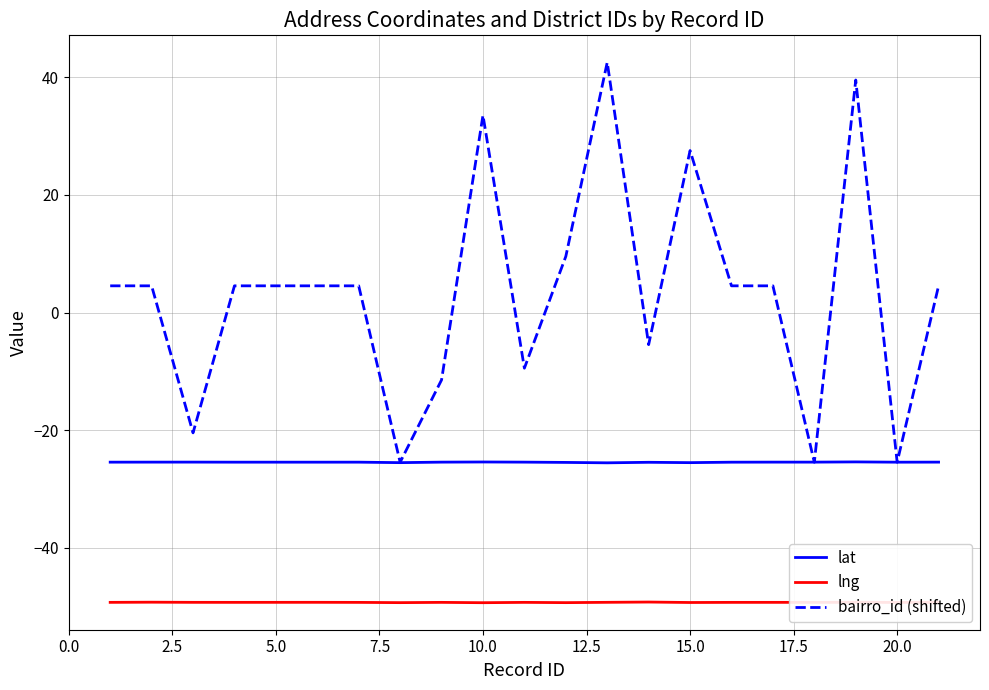

Which series has the widest spread of values?

bairro_id (shifted)